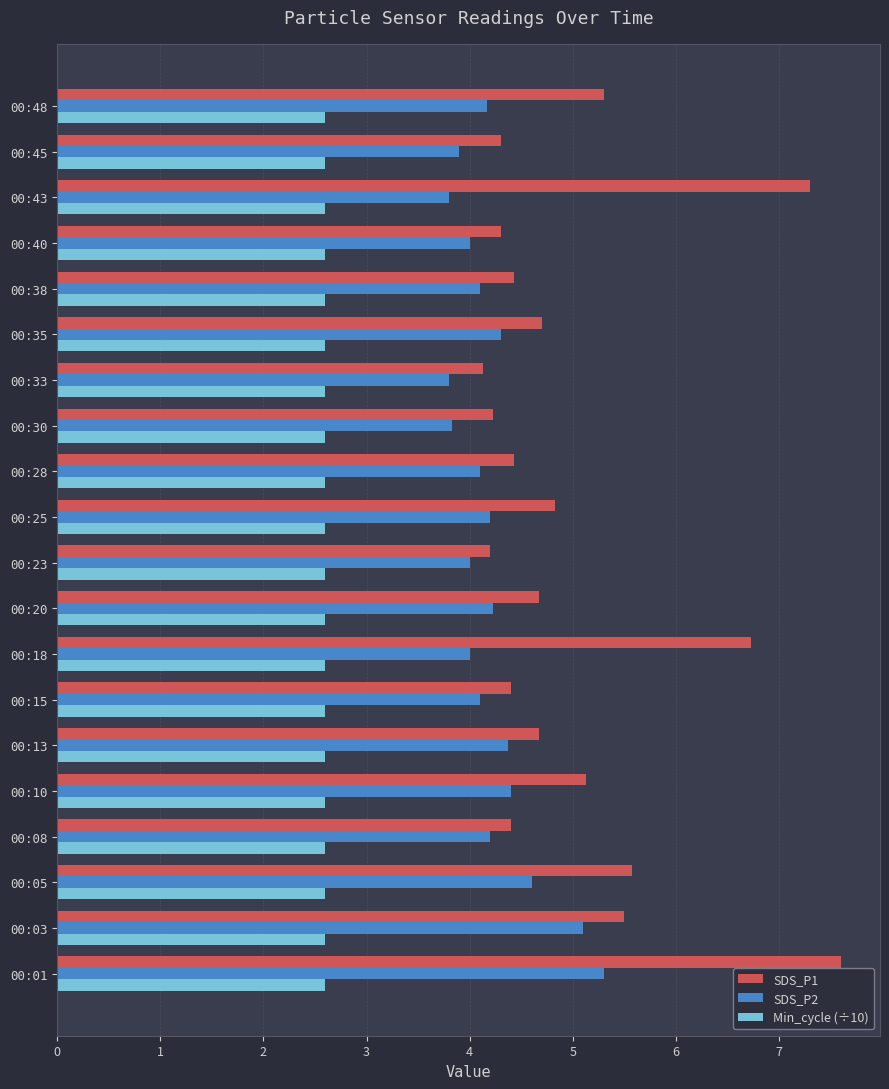

What is the difference between the highest and lowest values at 00:40?

1.7